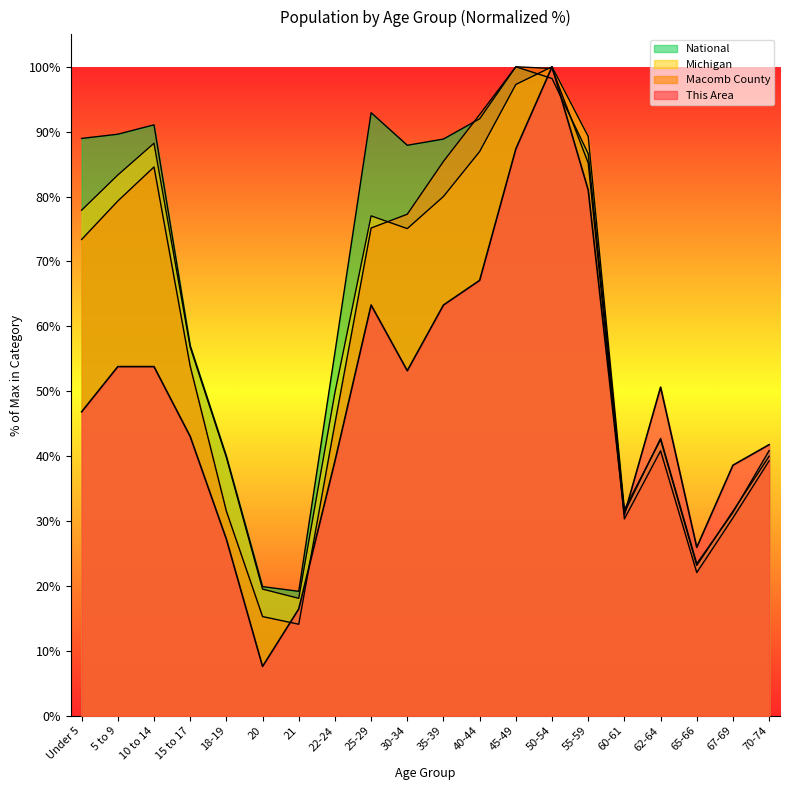

Which series has the largest range (max minus min)?

This Area